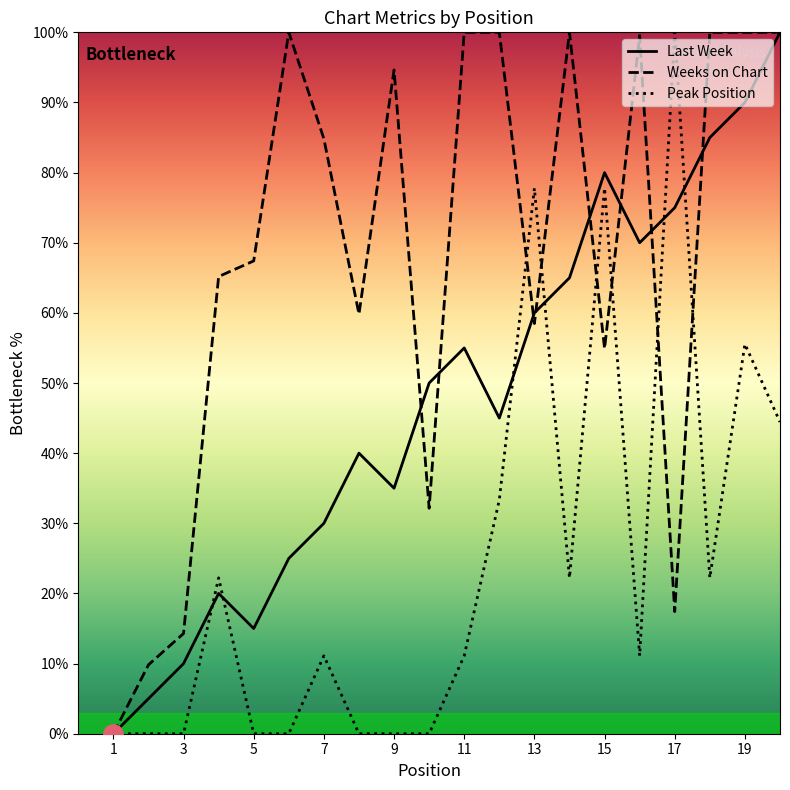

List the series in order of their overall mean, highest first.

Weeks on Chart, Last Week, Peak Position